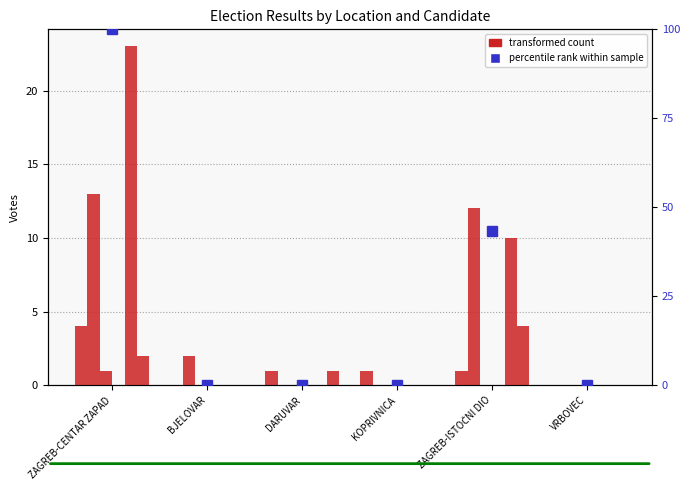

True or false: BAJRO BAJRIĆ has a value of 12.0 at ZAGREB-ISTOČNI DIO.

True